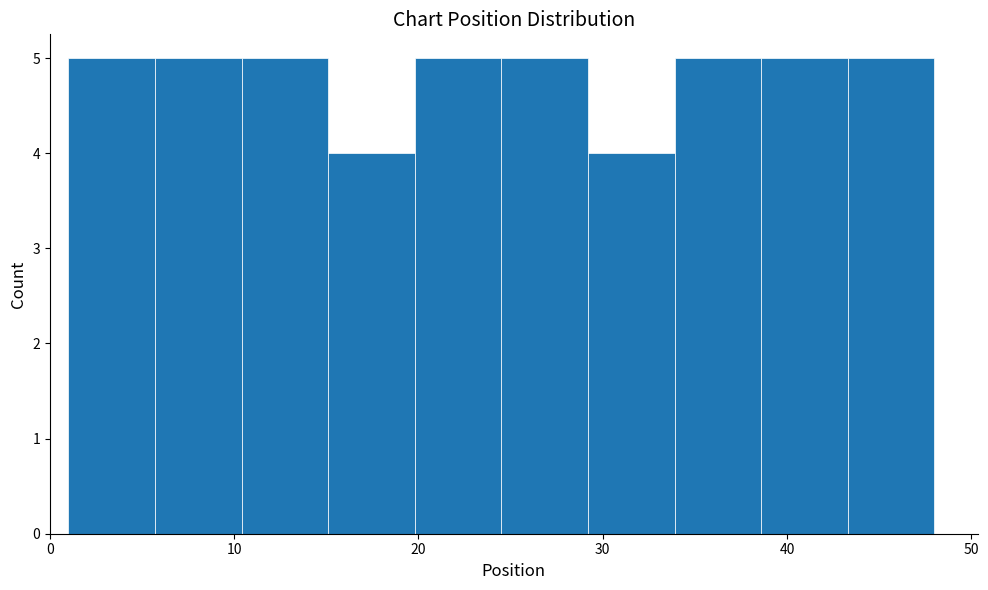

Reading left to right, list every bar in this chart as the range it spans on the x-axis followed by its height. Neither the bar edges nor the heights are printed on the chart, so give them approximately, as read against the axes.

1.0 to 5.7: 5
5.7 to 10.4: 5
10.4 to 15.1: 5
15.1 to 19.8: 4
19.8 to 24.5: 5
24.5 to 29.2: 5
29.2 to 33.9: 4
33.9 to 38.6: 5
38.6 to 43.3: 5
43.3 to 48.0: 5